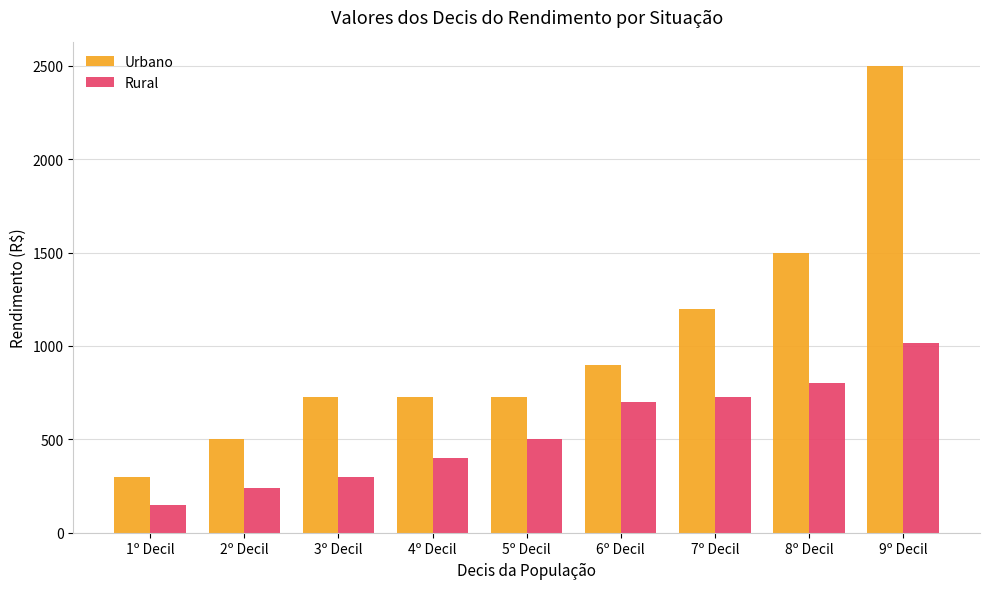

Rank the series by their average value, from lowest to highest.

Rural, Urbano